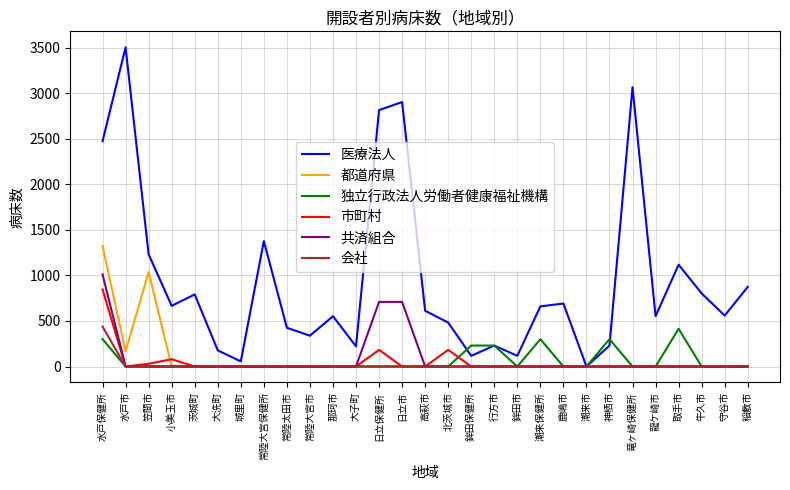

True or false: 会社 has a value of 0 at 小美玉市.

True